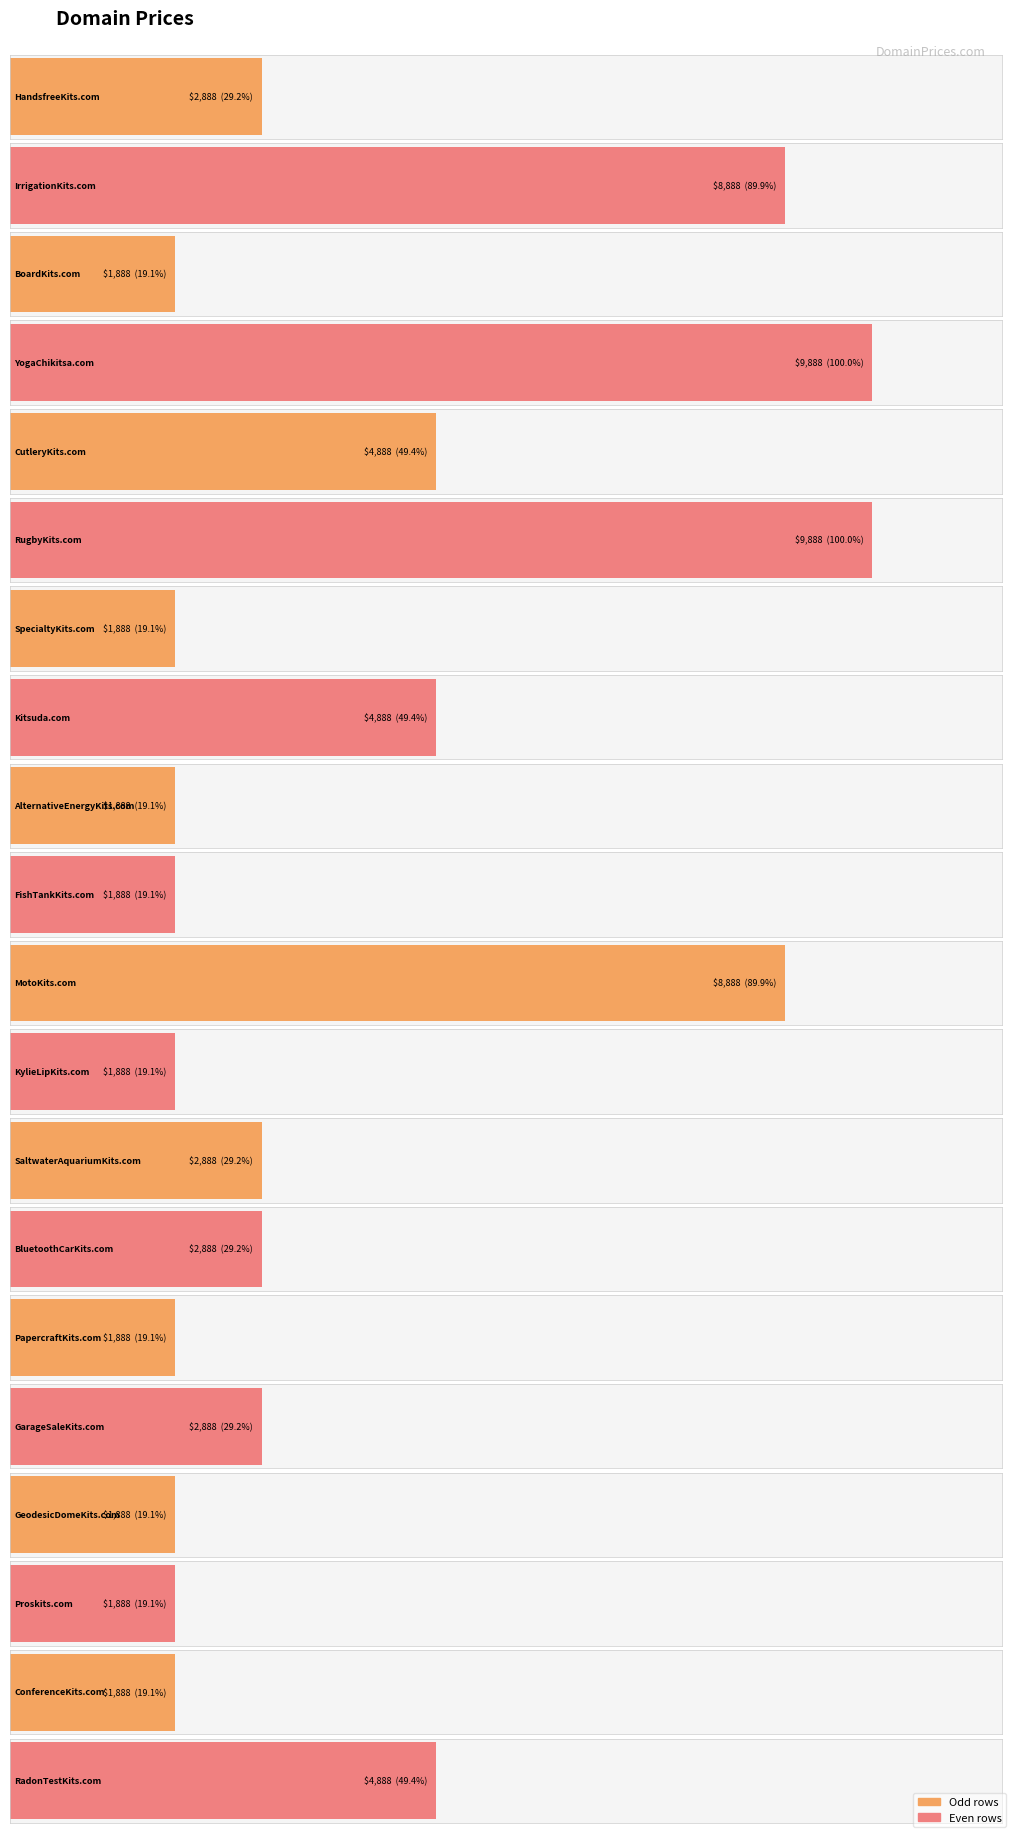

Between GeodesicDomeKits.com and GarageSaleKits.com, which is larger?

GarageSaleKits.com